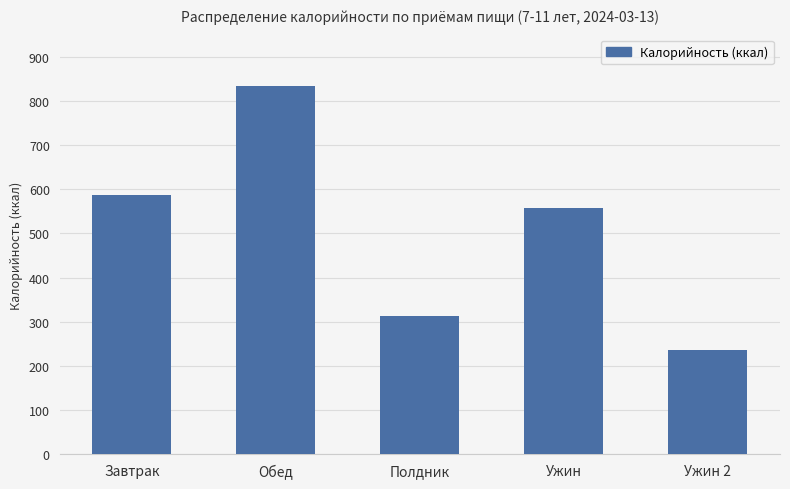

Where does the data first go above 558?

Завтрак